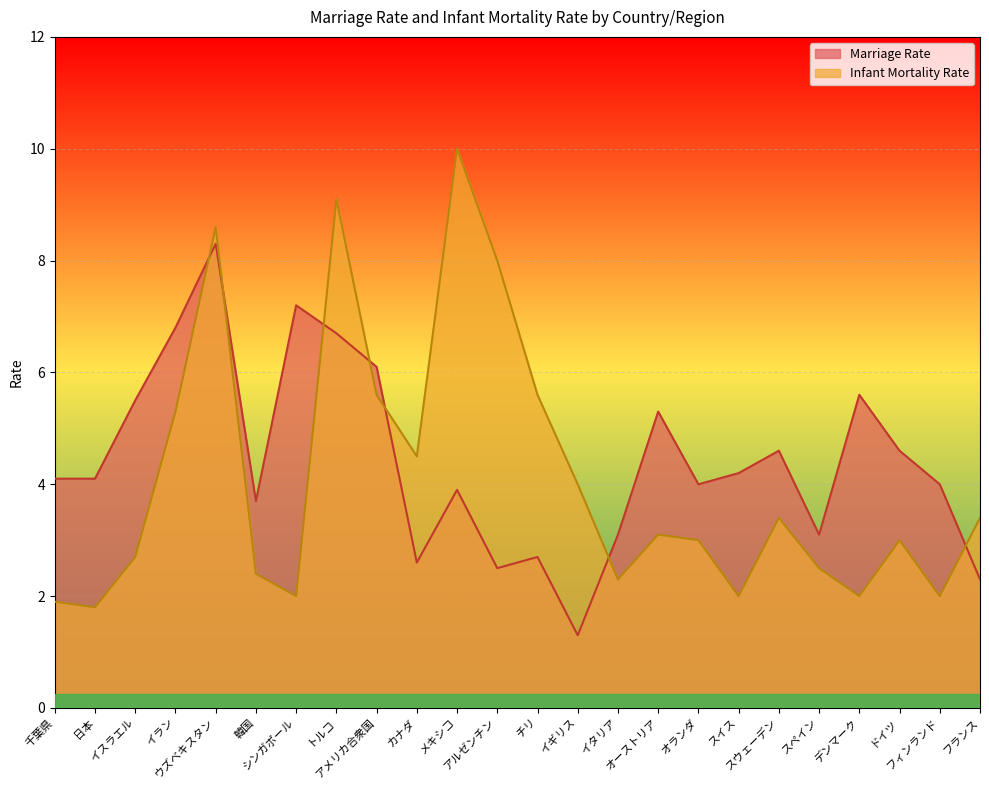

Read the Marriage Rate value at スペイン.

3.1